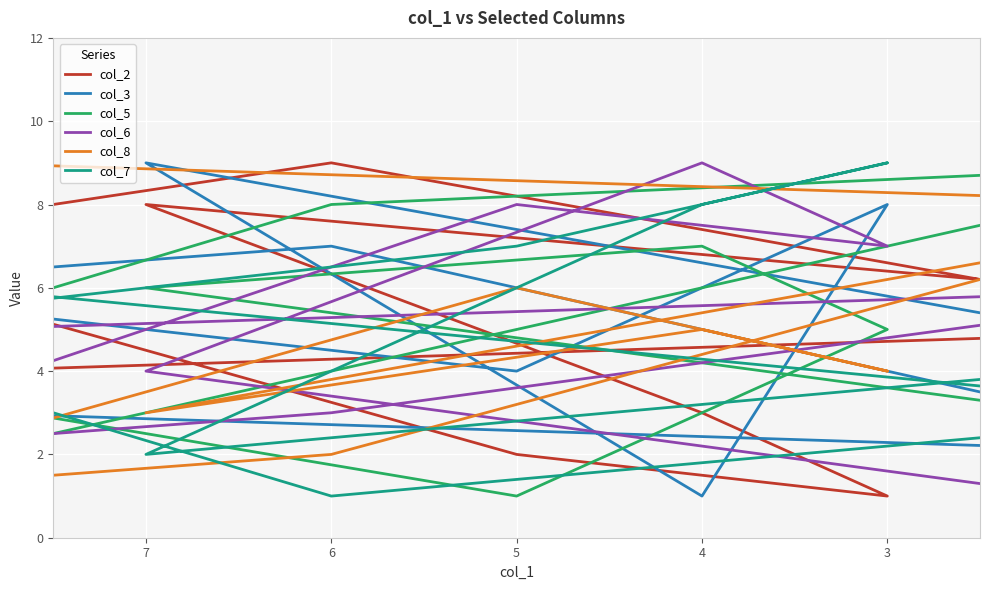

What is the difference between the second highest and minimum values in the col_6 series?

7